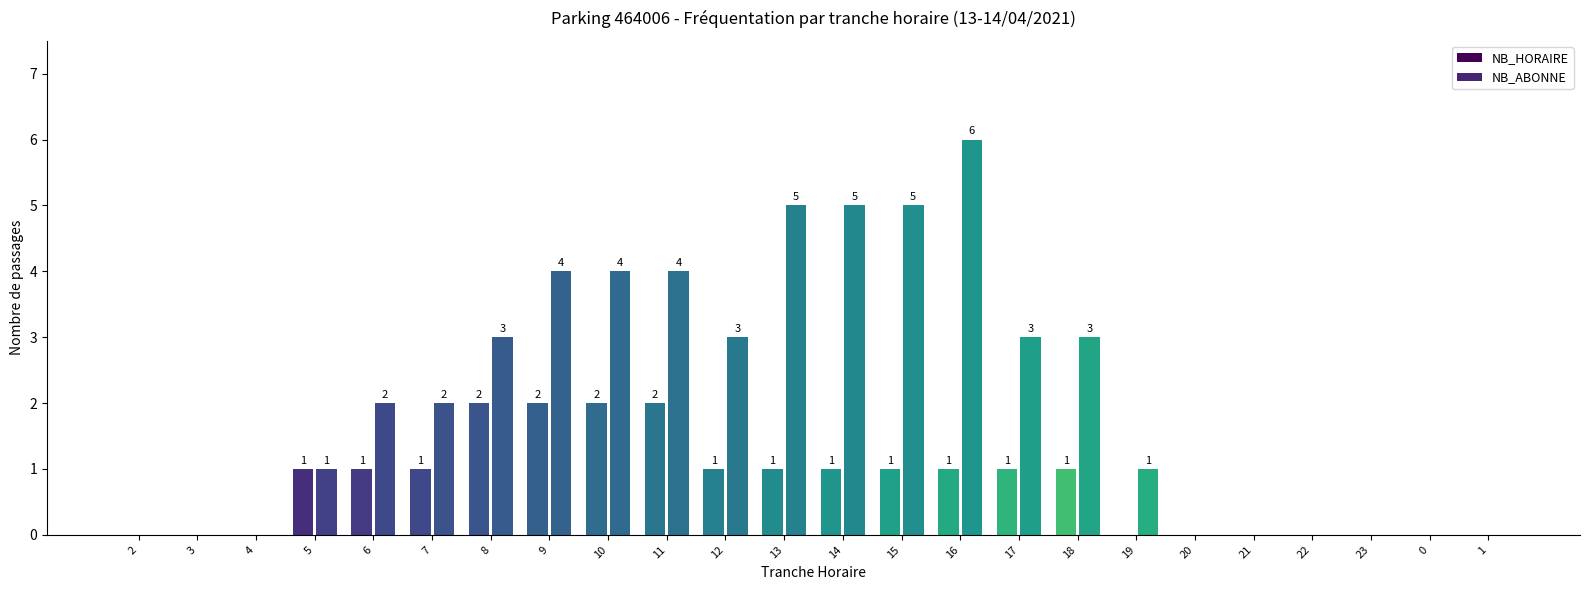

Rank the series by their maximum value, from highest to lowest.

NB_ABONNE, NB_HORAIRE